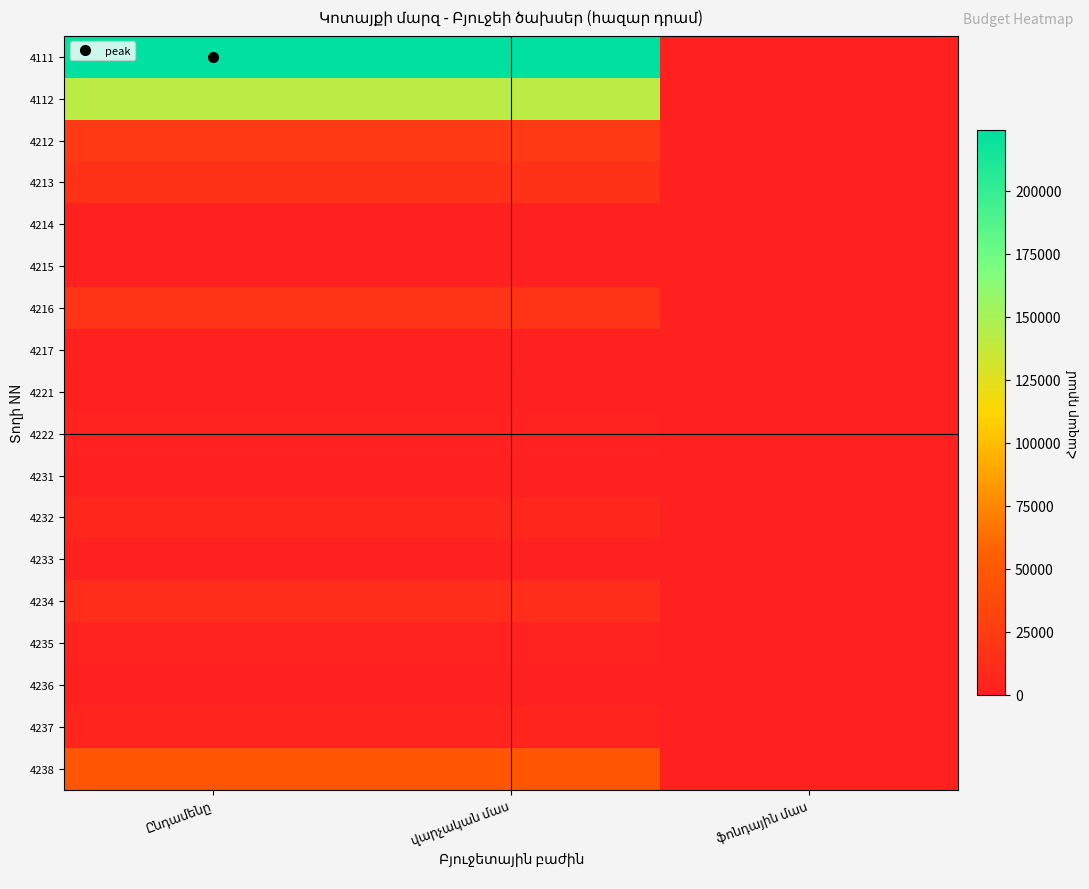

At which category is the sum across all series the highest?

Ընդամենը